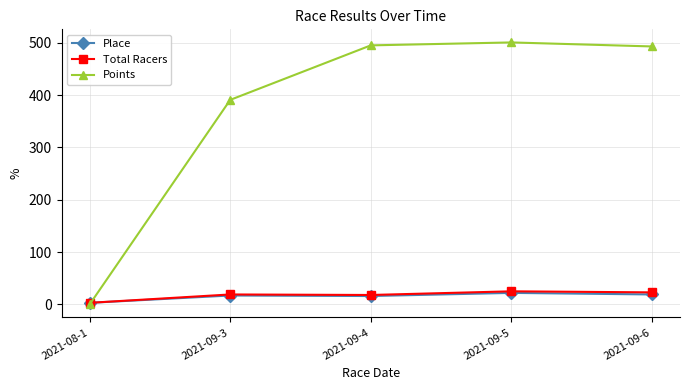

True or false: Total Racers has a value of 18.0 at 2021-09-4.

True